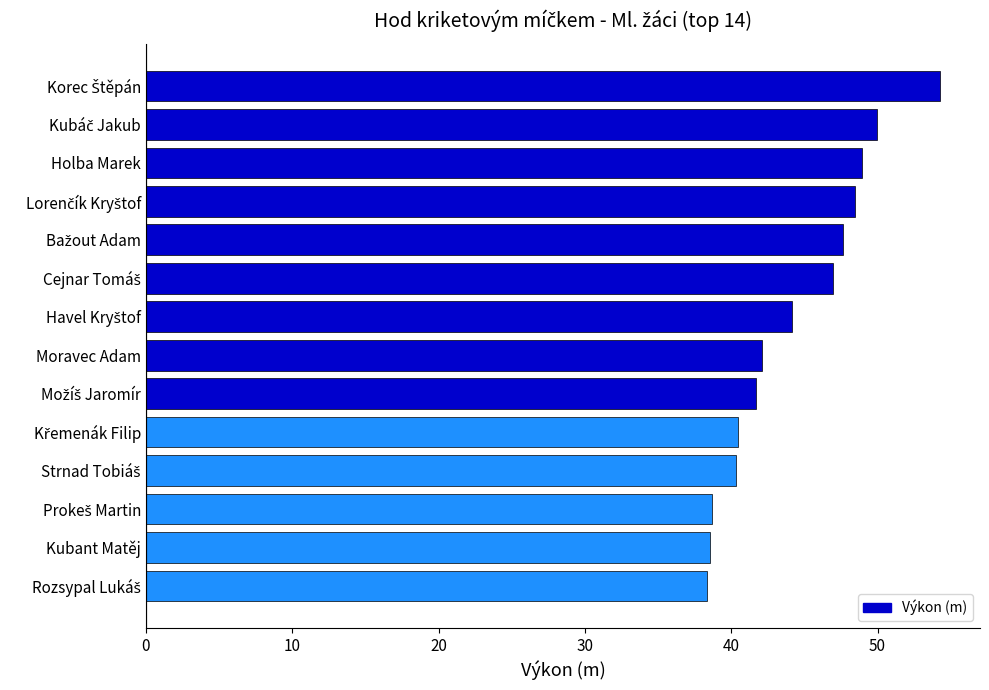

What is the greatest value displayed?

54.3